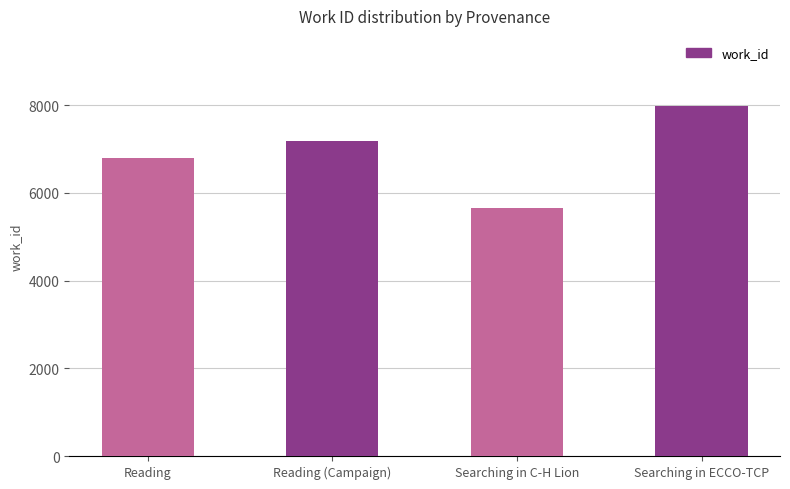

Which label corresponds to the largest value in the chart?

Searching in ECCO-TCP